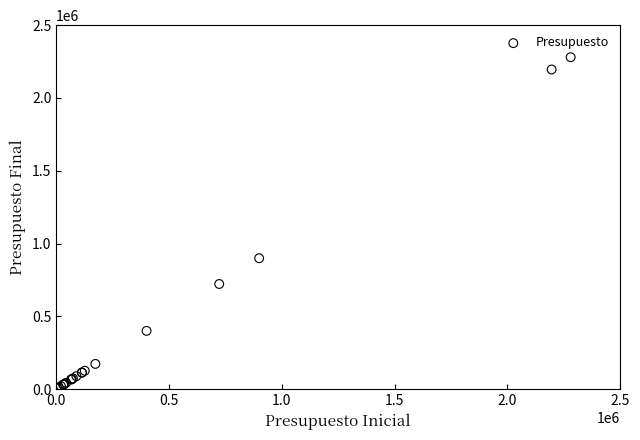

What Y value in the scatter plot is closest to 1142982?

899441.7